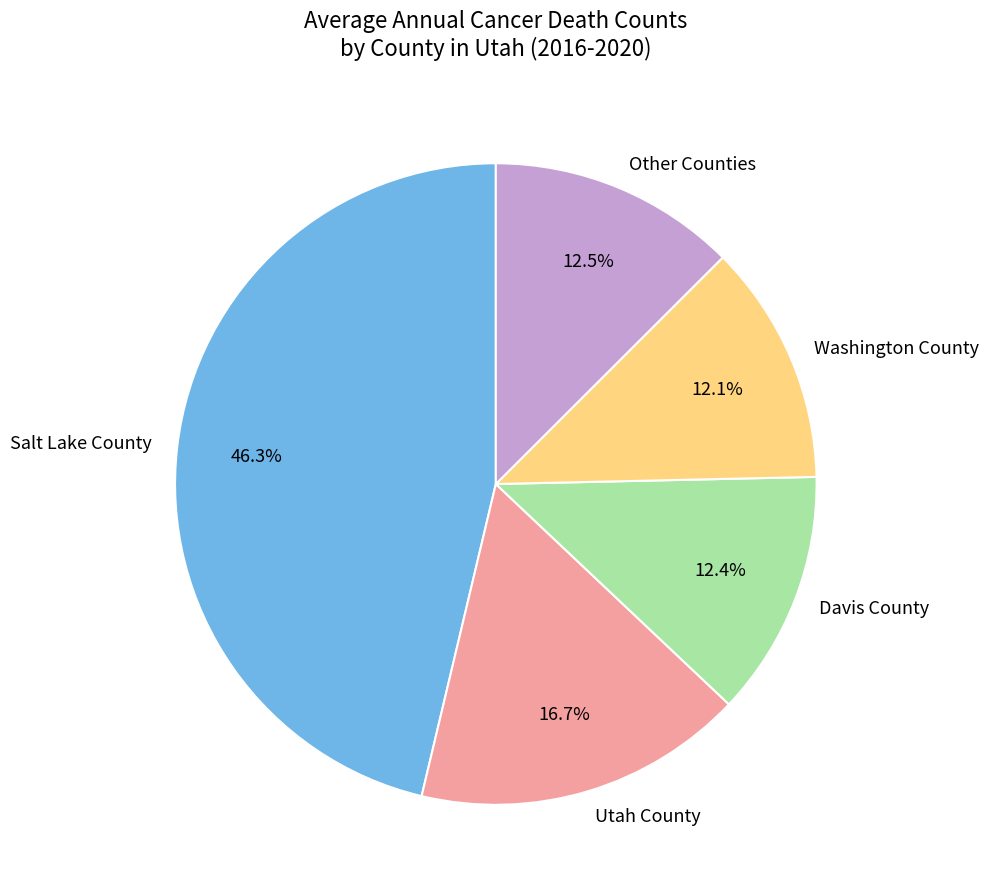

Which category has the biggest portion of the pie?

Salt Lake County